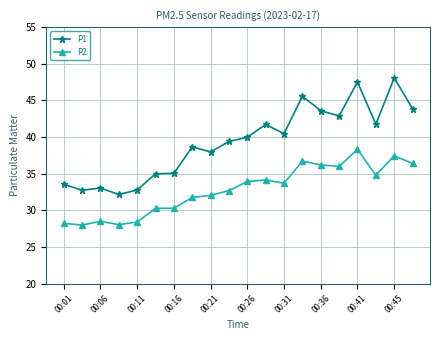

What is the average value of the P1 series?

39.3